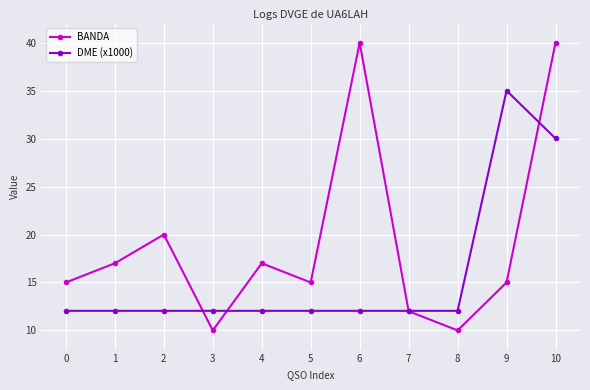

True or false: DME (x1000) has more than 0 interior local peaks.

True